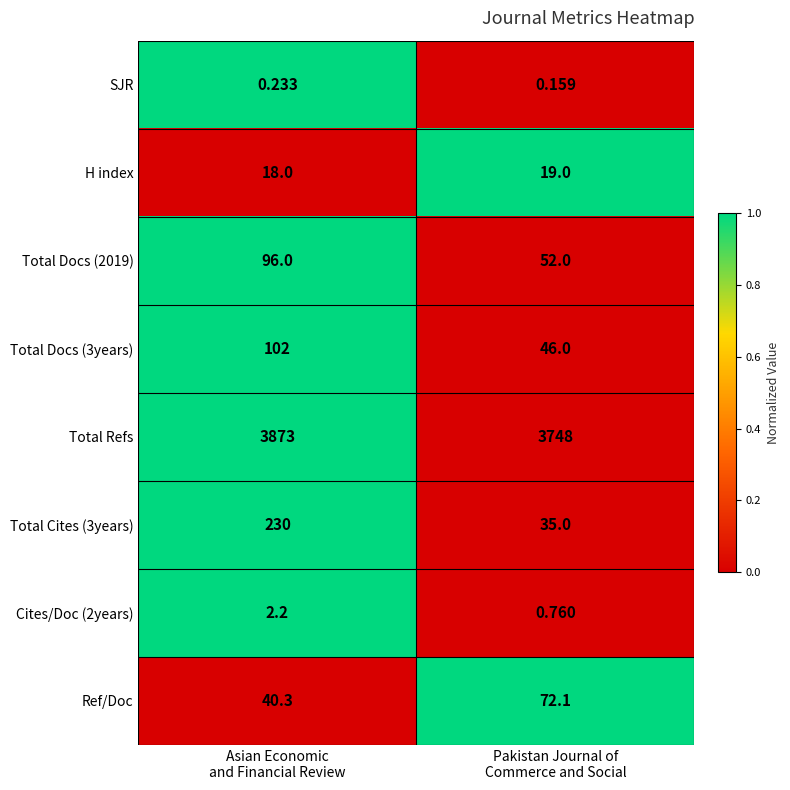

Which series has the largest total across all categories?

Total Refs